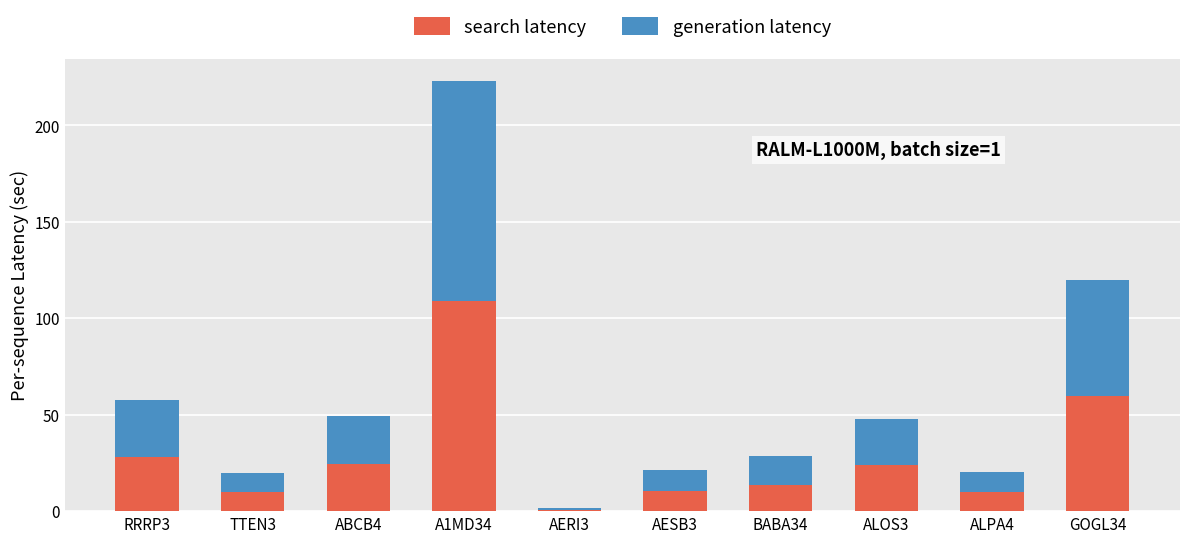

What is the difference between the maximum and minimum values in the search latency series?

108.3